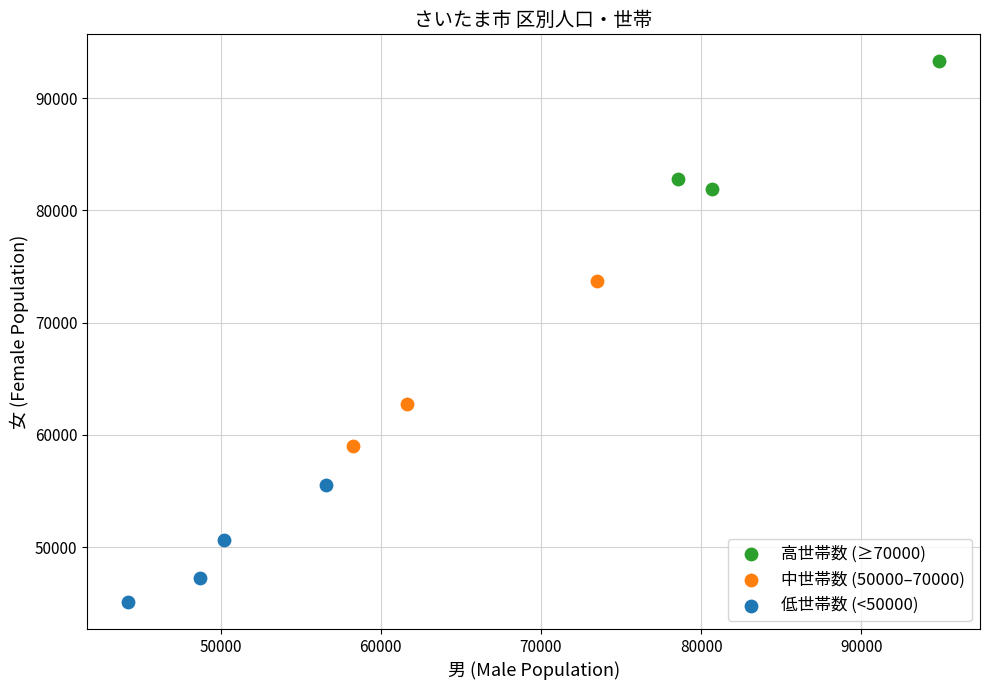

What are all the series names shown in the legend?

高世帯数 (≥70000), 中世帯数 (50000–70000), 低世帯数 (<50000)